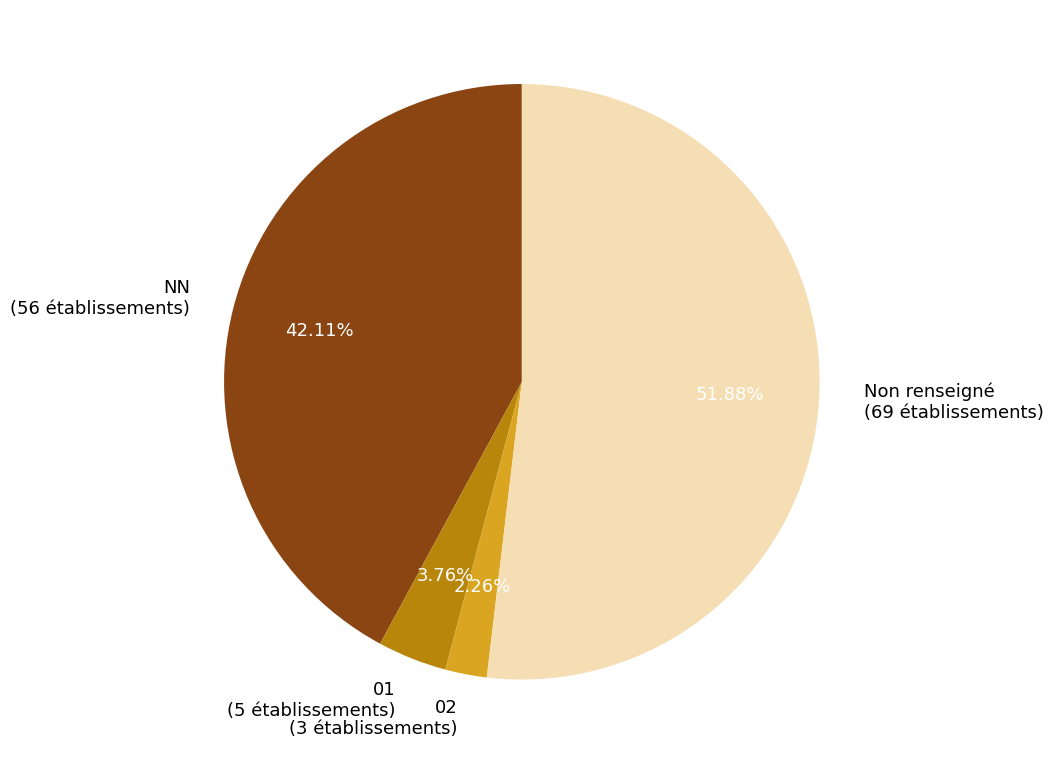

Approximately how many times larger is the value at Non renseigné (69 établissements) compared to 02 (3 établissements)?

23.0